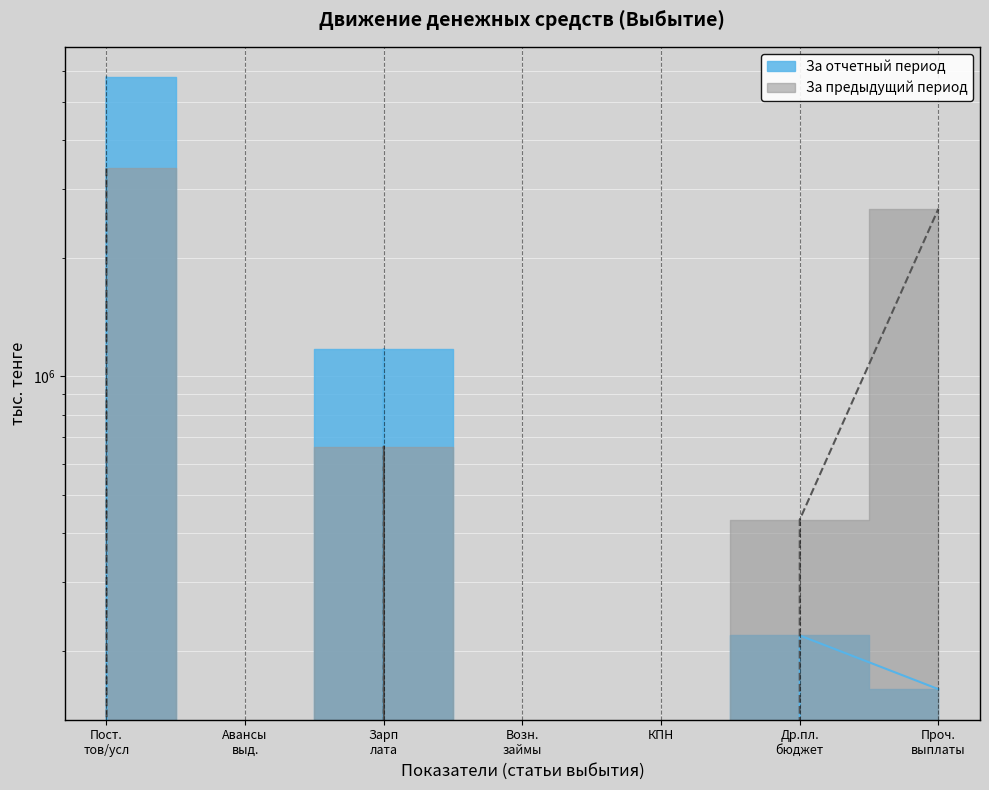

What is the highest value of the За отчетный период series?

5775941.0